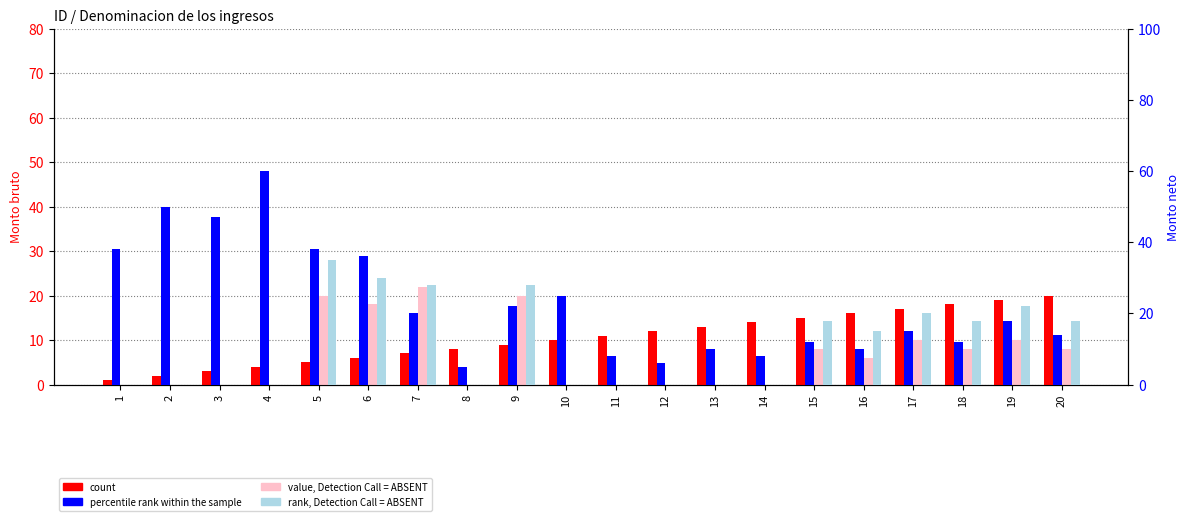

Reading left to right, what are all the values shown in this chart?

count: 1	2	3	4	5	6	7	8	9	10	11	12	13	14	15	16	17	18	19	20
value, Detection Call = ABSENT: 0	0	0	0	20	18	22	0	20	0	0	0	0	0	8	6	10	8	10	8
percentile rank within the sample: 38	50	47	60	38	36	20	5	22	25	8	6	10	8	12	10	15	12	18	14
rank, Detection Call = ABSENT: 0	0	0	0	35	30	28	0	28	0	0	0	0	0	18	15	20	18	22	18